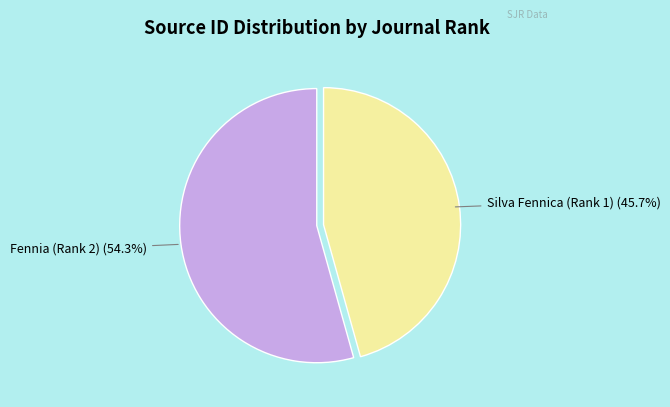

To the nearest percent, what is the difference between the largest and smallest slice percentages?

9%